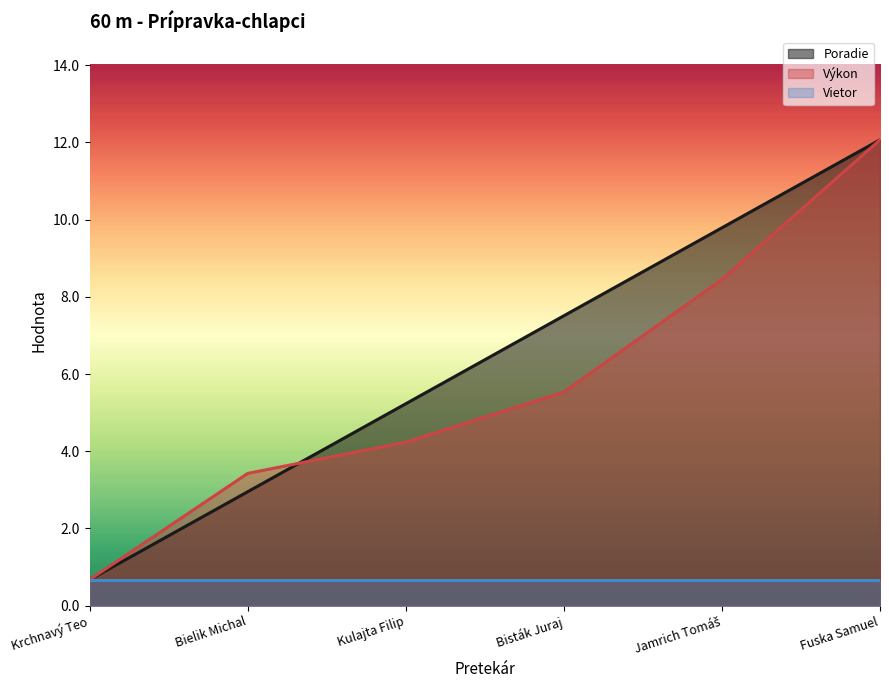

At Bisták Juraj, list the series in order from largest to smallest.

Poradie, Výkon, Vietor